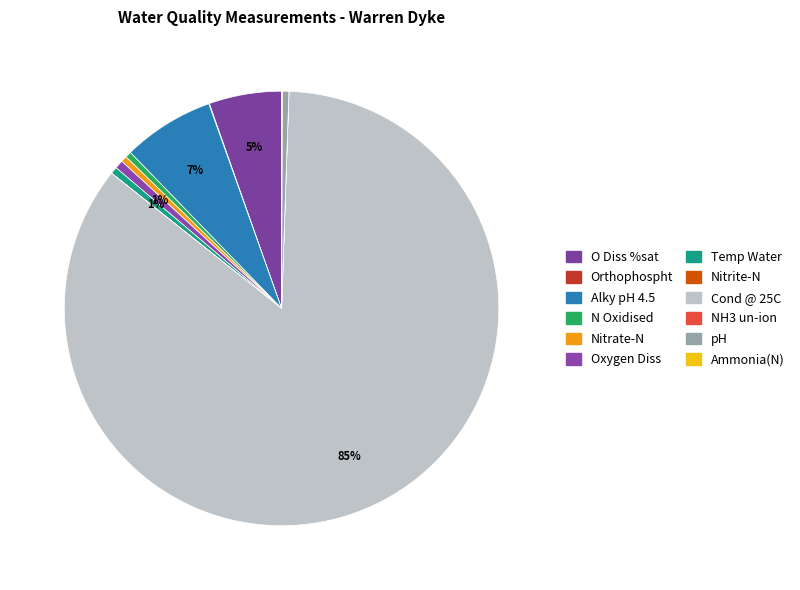

Which has a higher value, Nitrite-N or Temp Water?

Temp Water